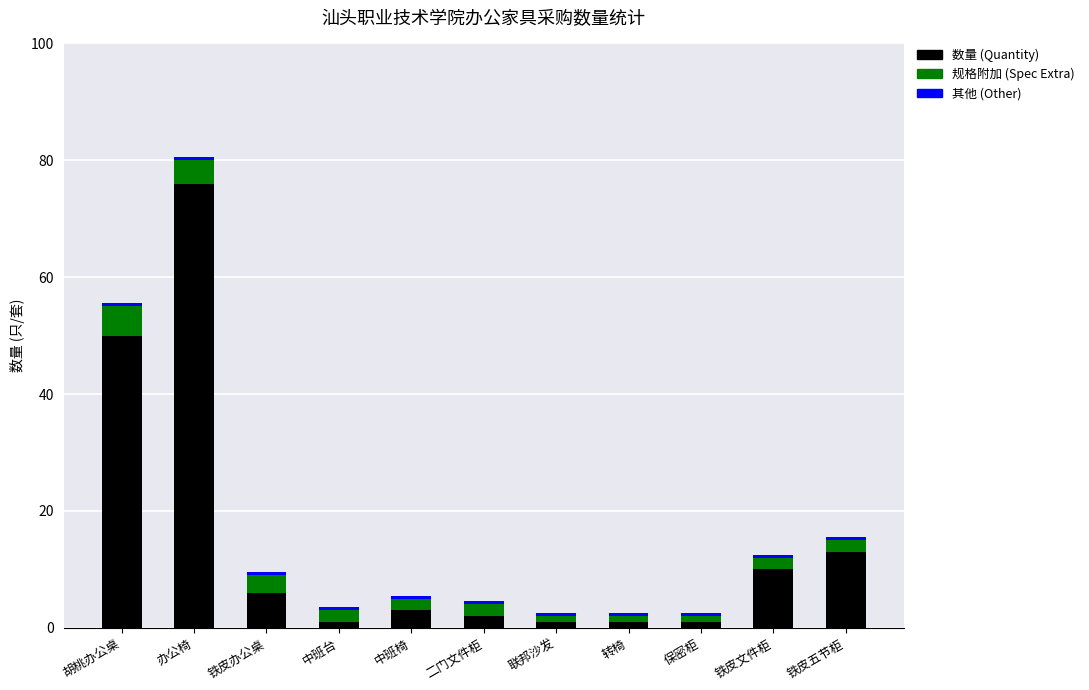

What is the total value across all series at 联邦沙发?

2.5